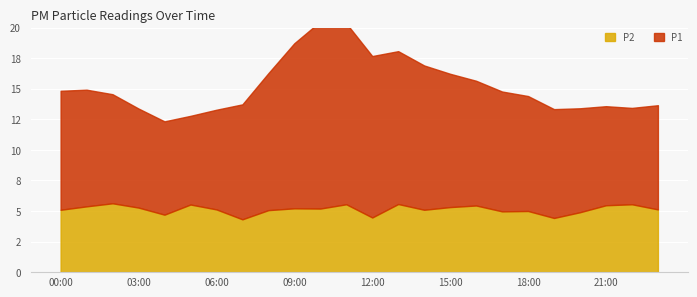

True or false: P1 and P2 intersect in this chart.

False